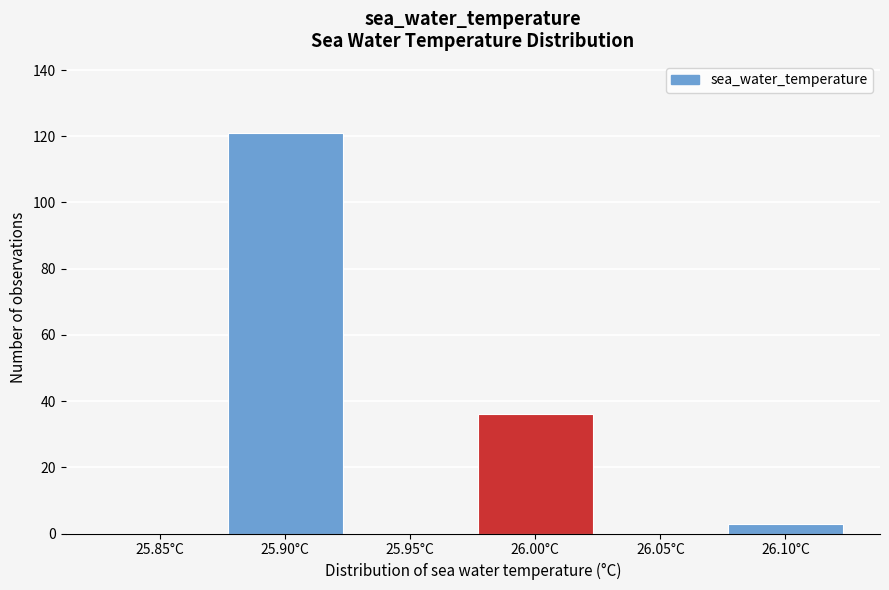

Reading left to right, list all the values displayed in this chart.

25.85°C=0	25.90°C=121	25.95°C=0	26.00°C=36	26.05°C=0	26.10°C=3